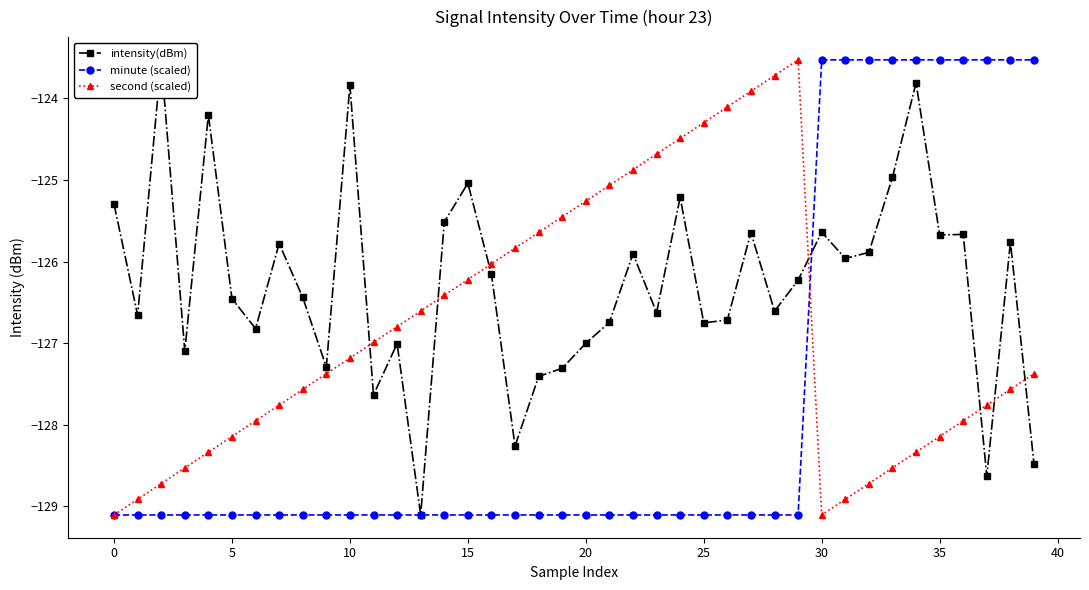

At which category is the sum across all series the highest?

34